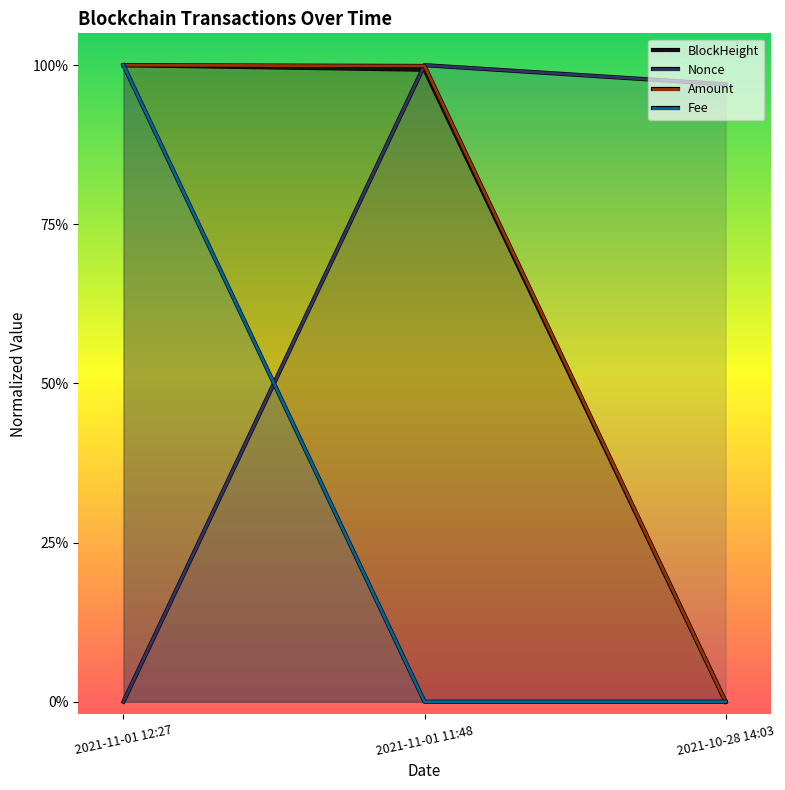

Which series has the largest total across all categories?

Amount